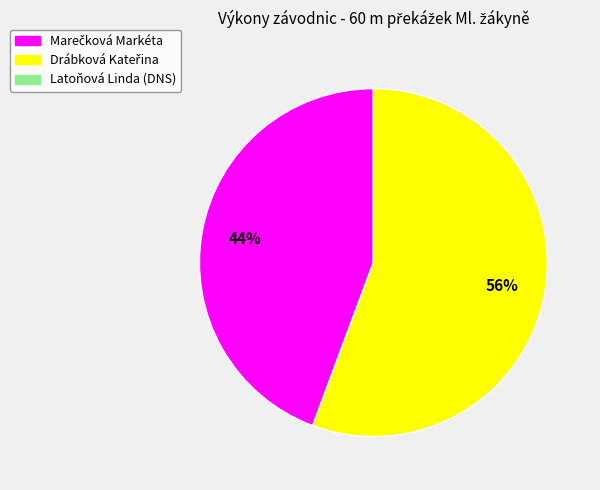

To the nearest percent, what is the average slice percentage?

50%